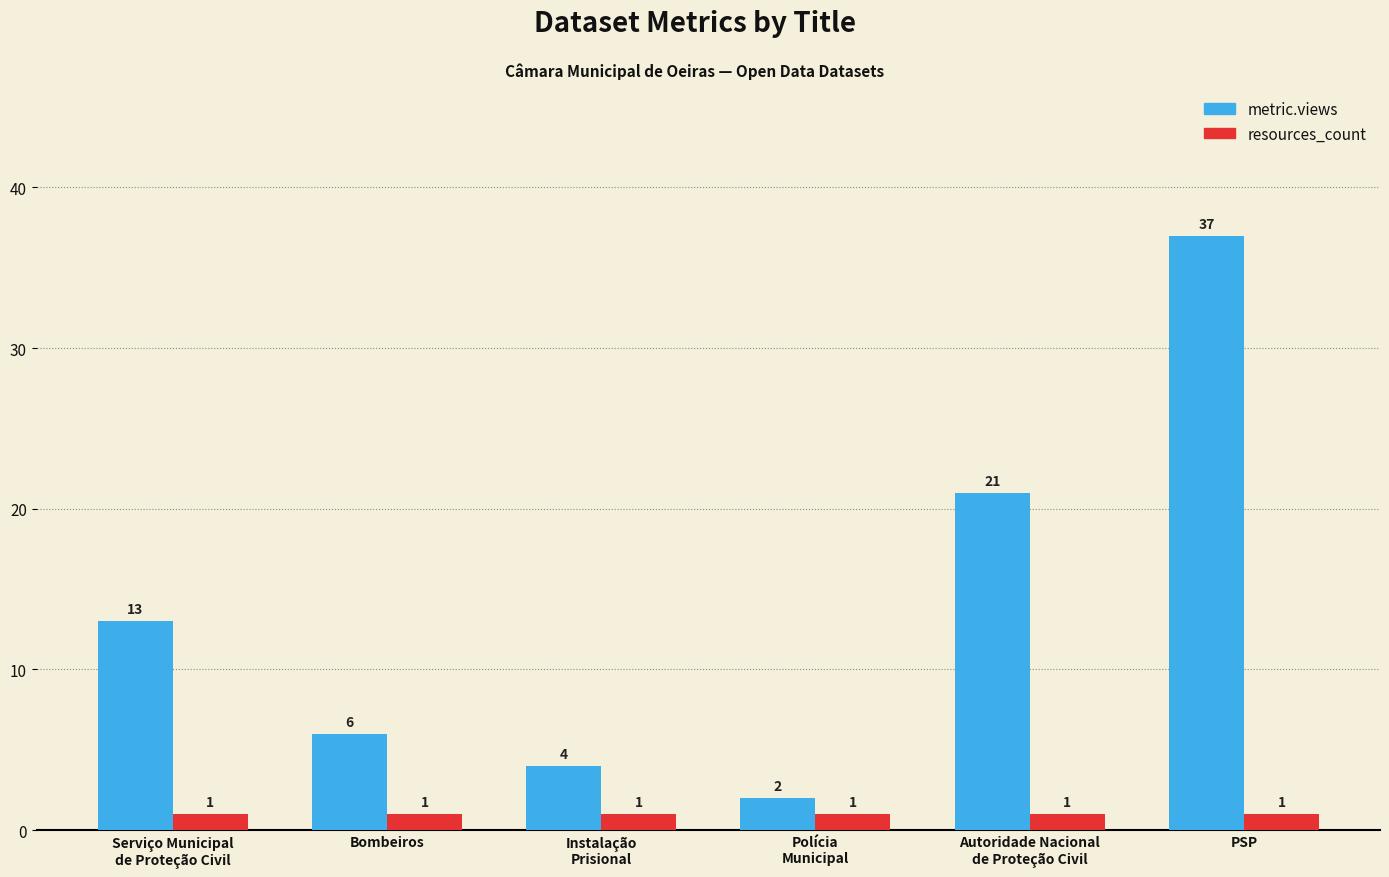

Reading left to right, what are all the values shown in this chart?

metric.views: 13	6	4	2	21	37
resources_count: 1	1	1	1	1	1